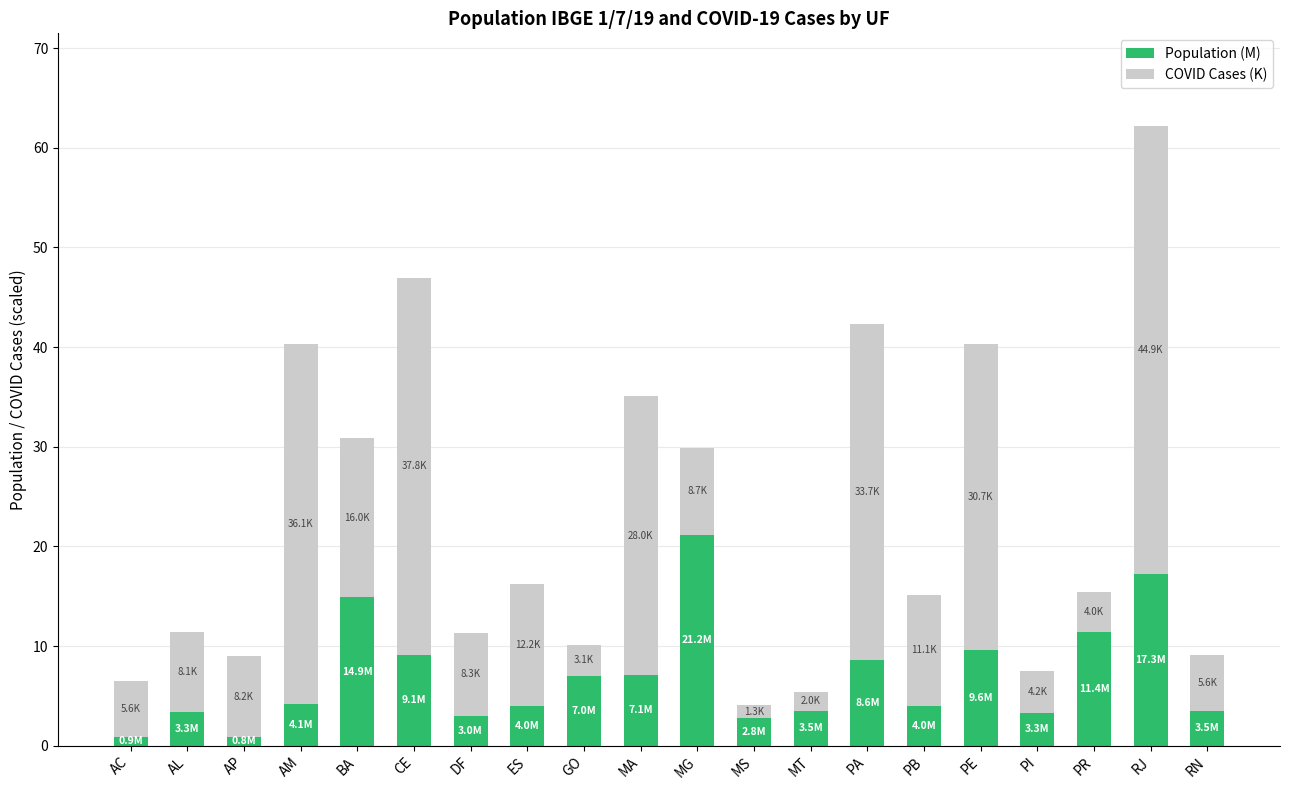

At which label does Population (M) reach its peak?

MG